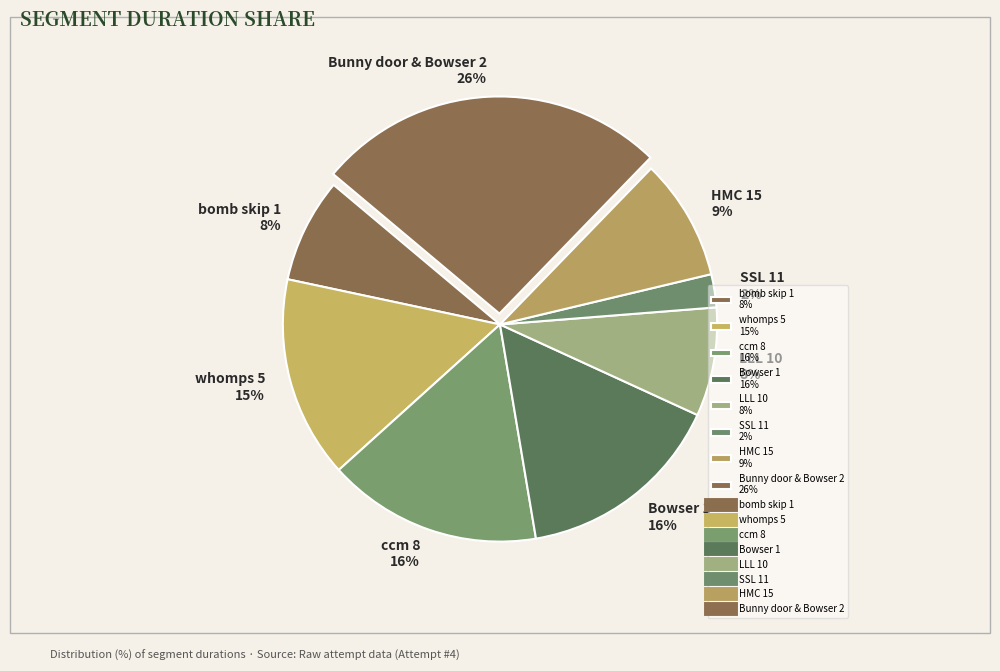

Does any single category account for the majority?

No